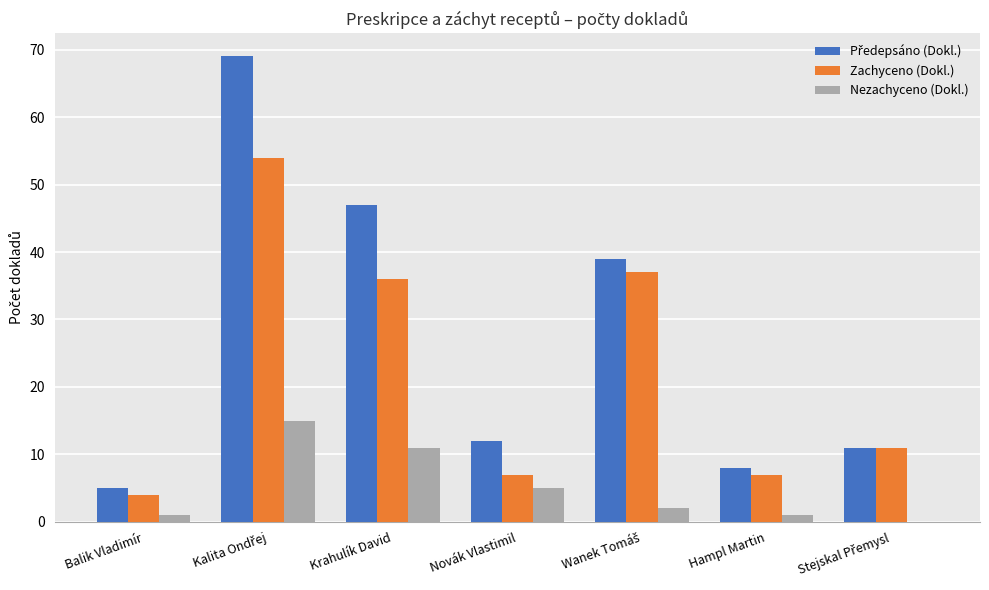

What is the sum of all Zachyceno (Dokl.) values?

156